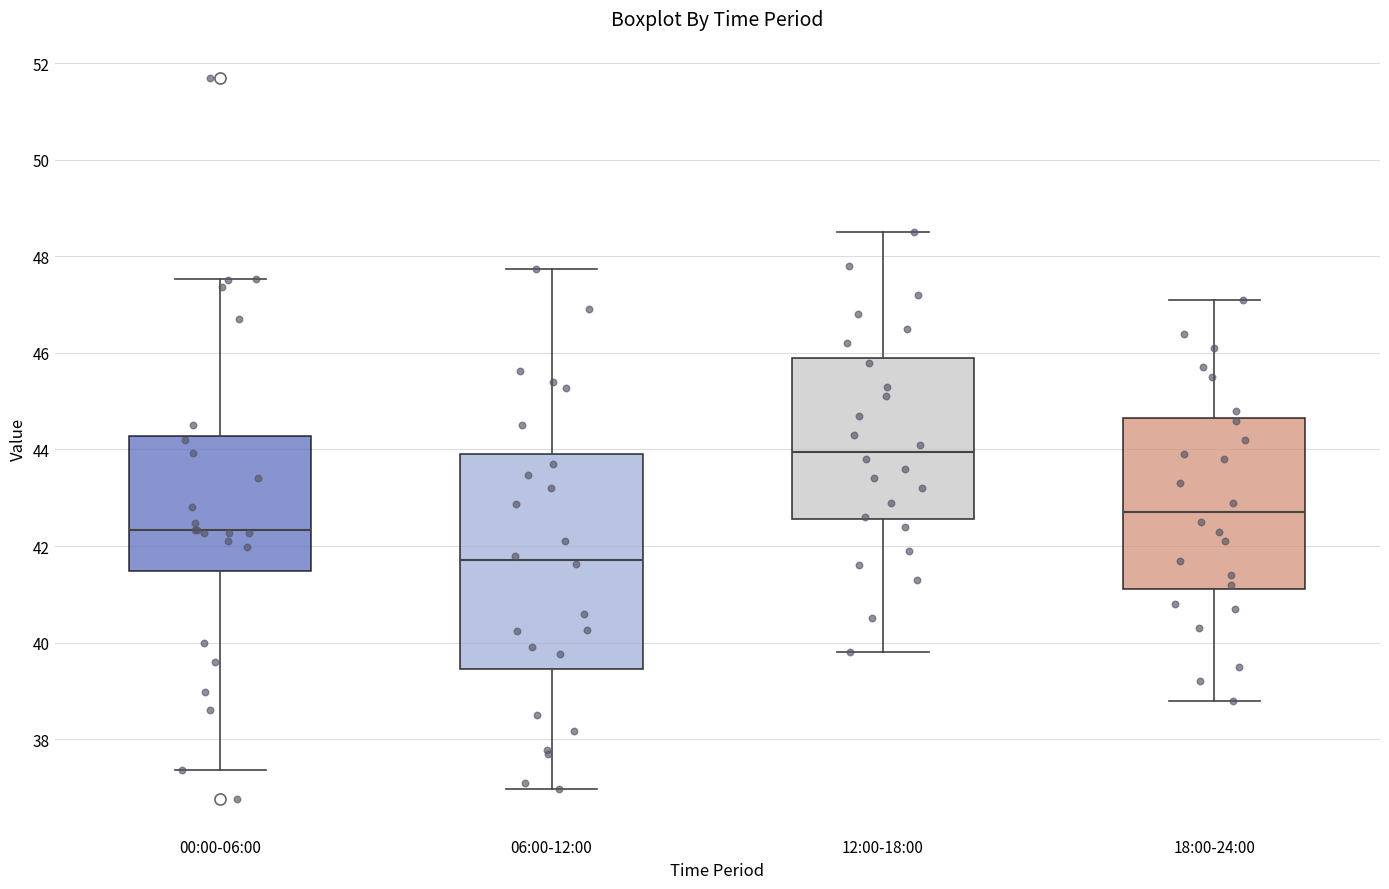

Reading left to right, transcribe this box plot: for each box, give where its median line is, the range the box spans, and where its two whiskers end, as read against the y-axis. The values are not printed on the chart, so give them approximately, as read against the axis.

00:00-06:00: median 42.4, box 41.4 to 44.2, whiskers 37.4 to 47.6
06:00-12:00: median 41.8, box 39.4 to 44.0, whiskers 37.0 to 47.8
12:00-18:00: median 44.0, box 42.6 to 46.0, whiskers 39.8 to 48.6
18:00-24:00: median 42.8, box 41.2 to 44.6, whiskers 38.8 to 47.2